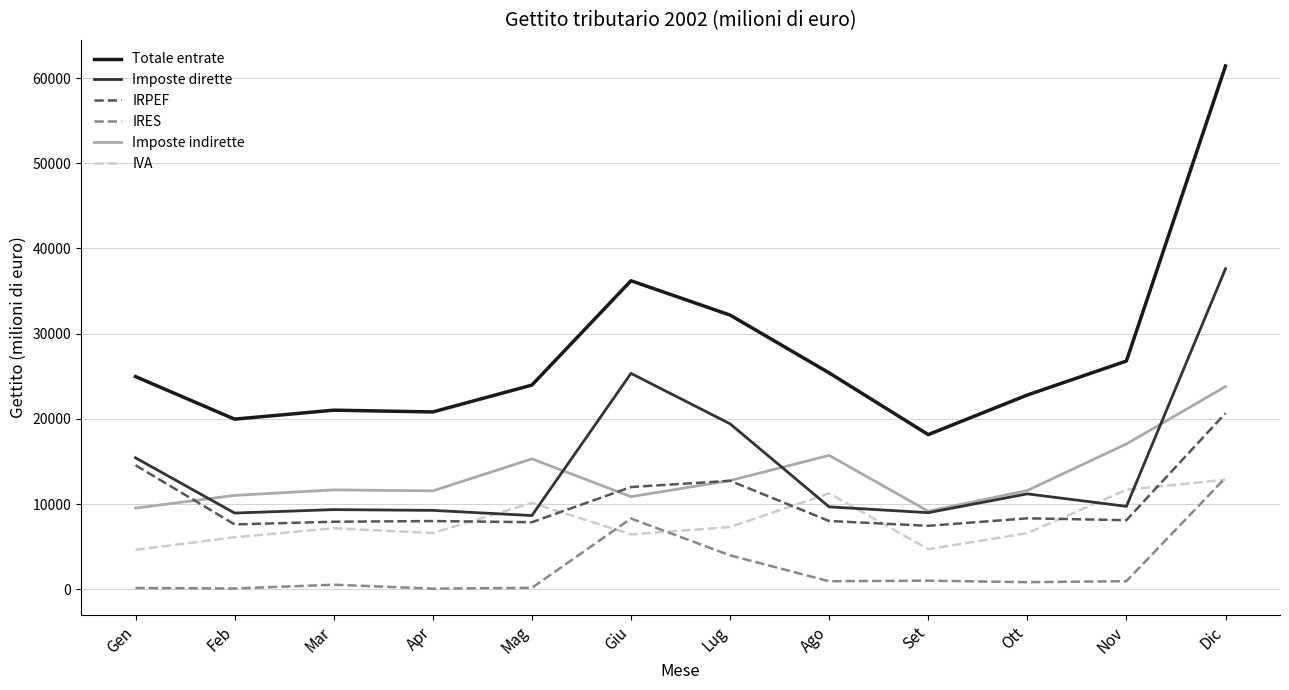

What is the minimum value for Imposte dirette?

8657